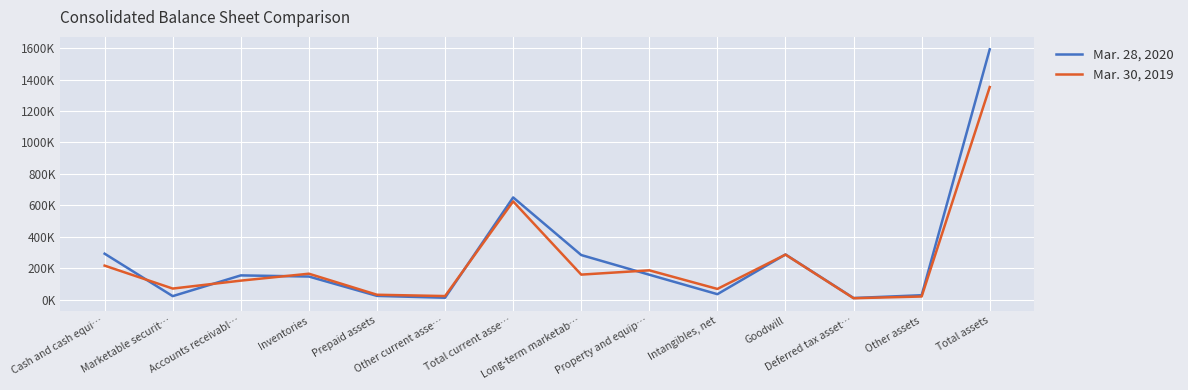

Is this an area chart (filled region under the line)?

No